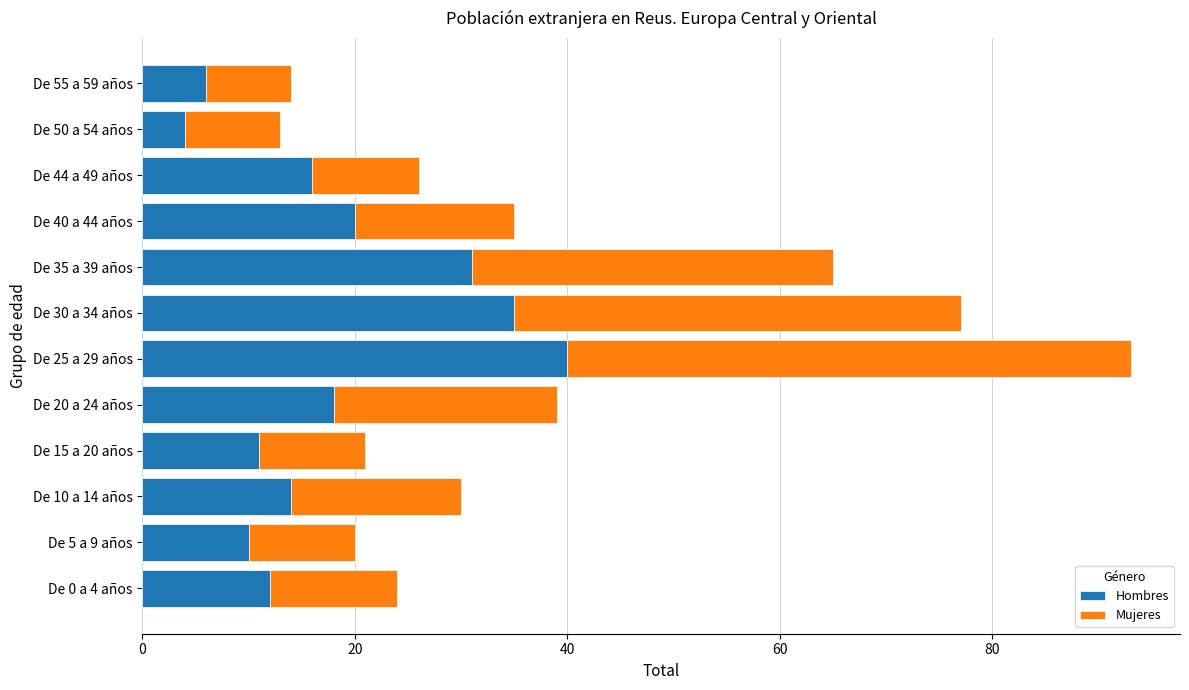

What is the total value across all series at De 44 a 49 años?

26